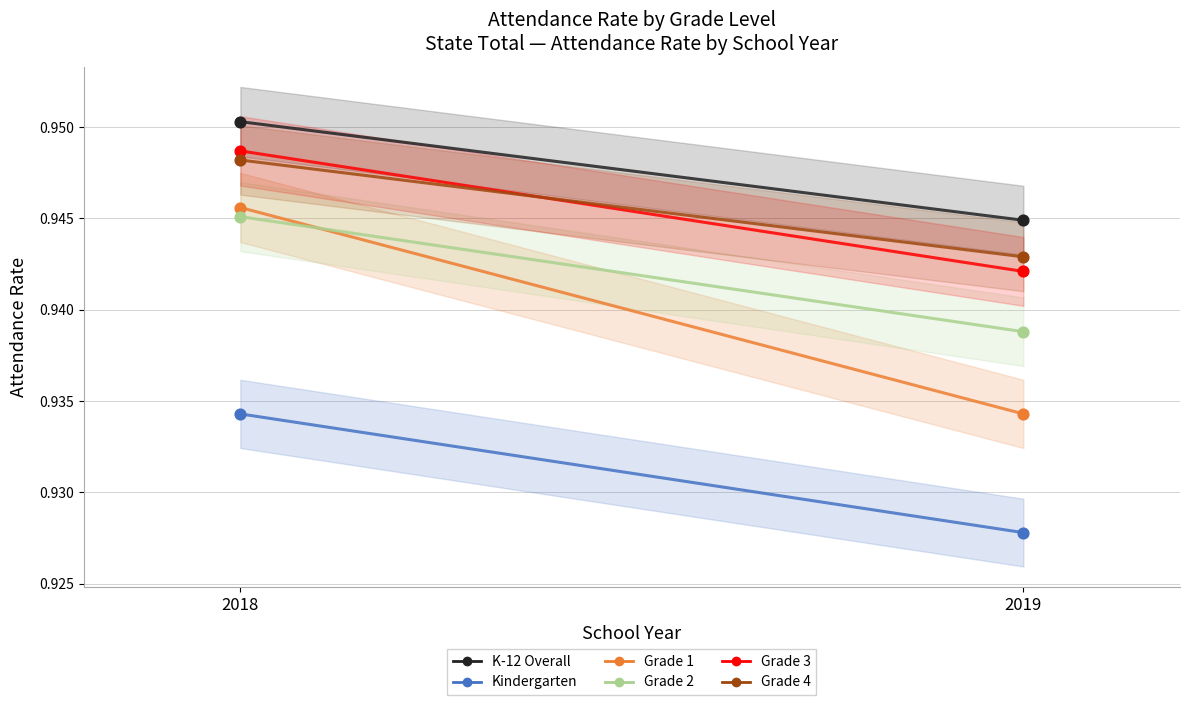

Which series reaches the minimum Y coordinate?

Kindergarten